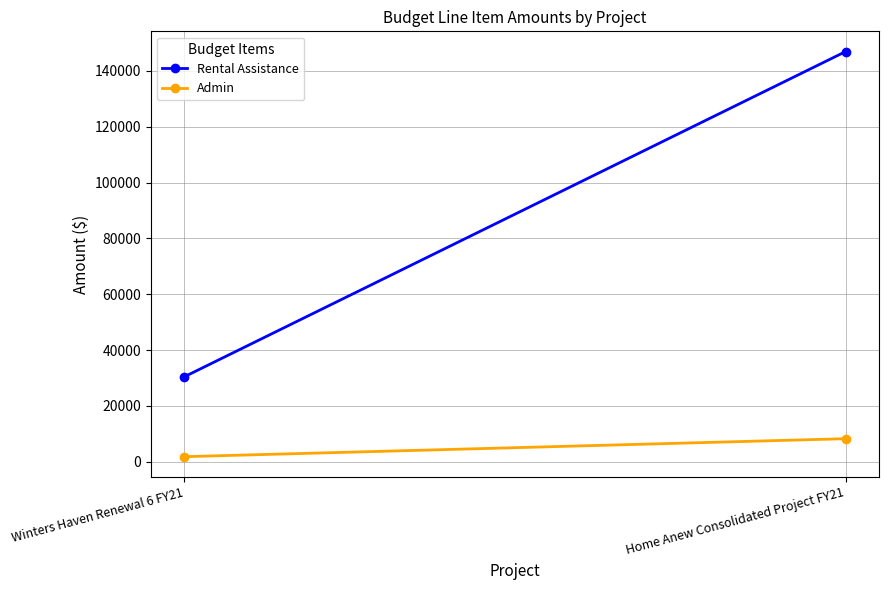

Reading left to right, transcribe all the data shown in this chart.

Rental Assistance: 30396	146904
Admin: 1794	8235